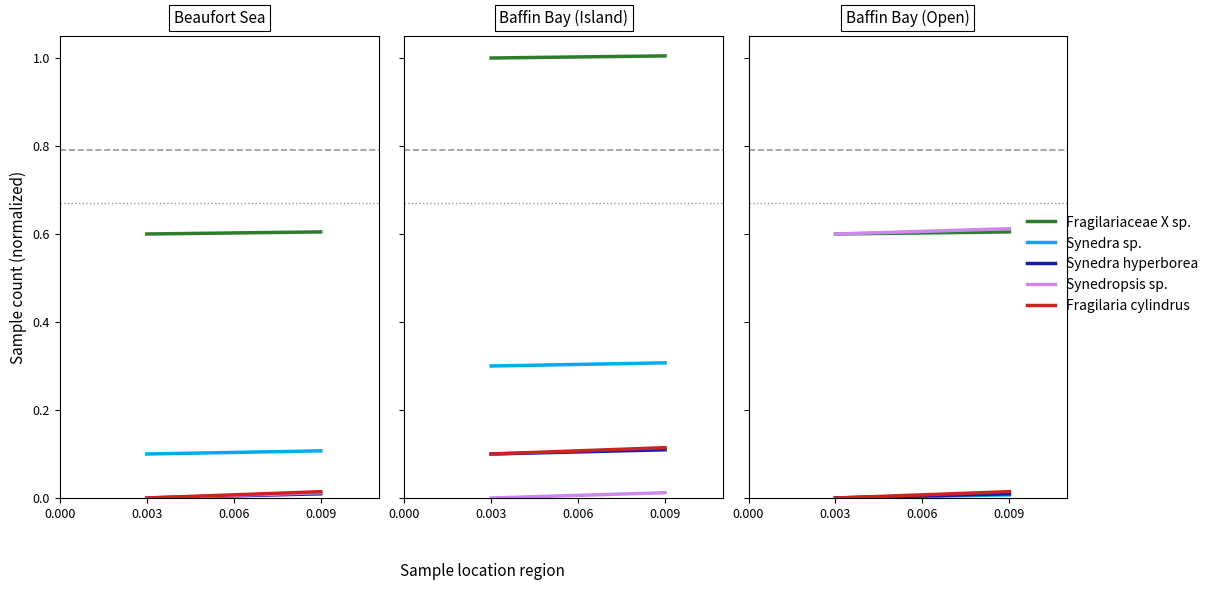

What are all the series names shown in the legend?

Fragilariaceae X sp., Synedra sp., Synedra hyperborea, Synedropsis sp., Fragilaria cylindrus